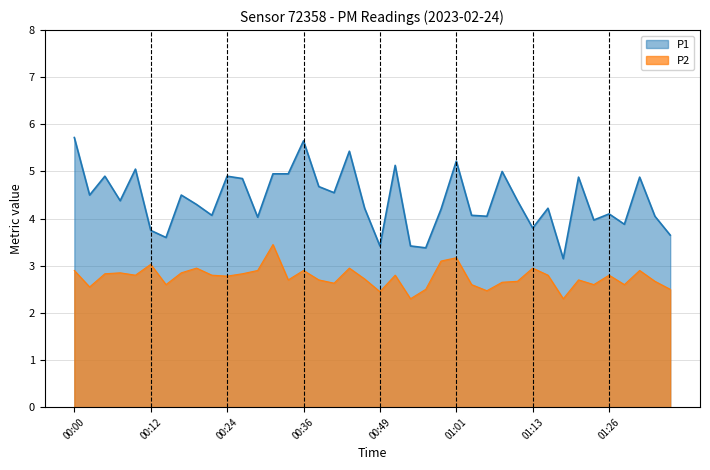

What is the value of the P1 point at the 1st from the left?

5.7